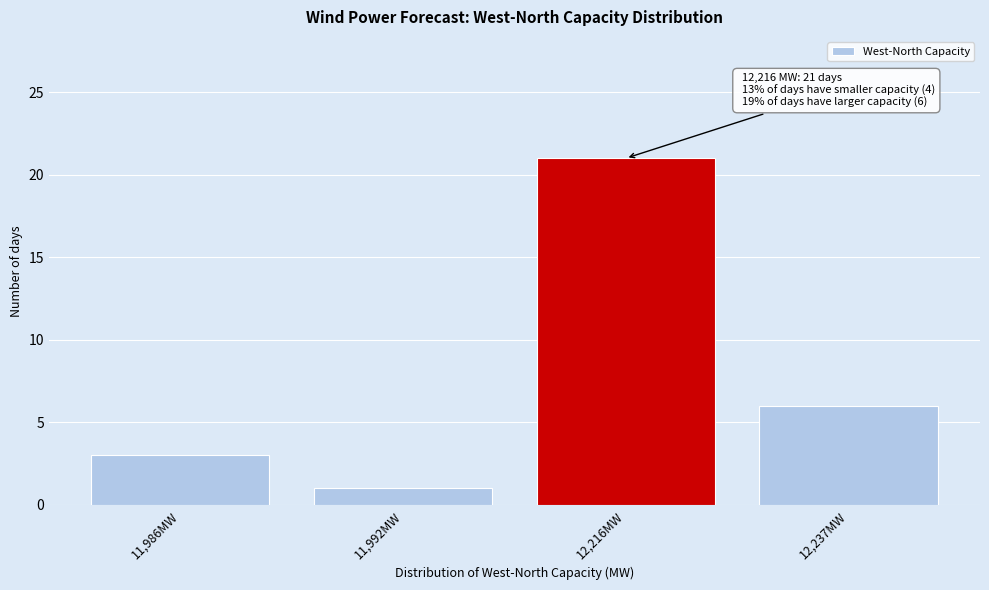

Reading left to right, what are all the values shown in this chart?

3	1	21	6